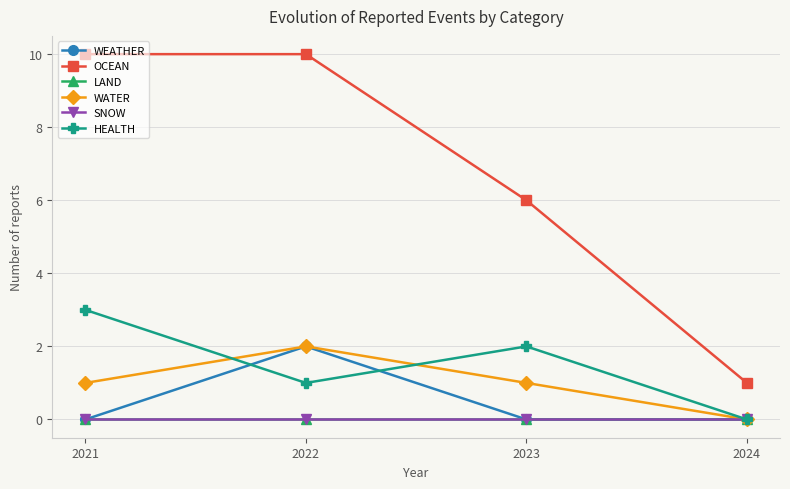

Is this an area chart (filled region under the line)?

No